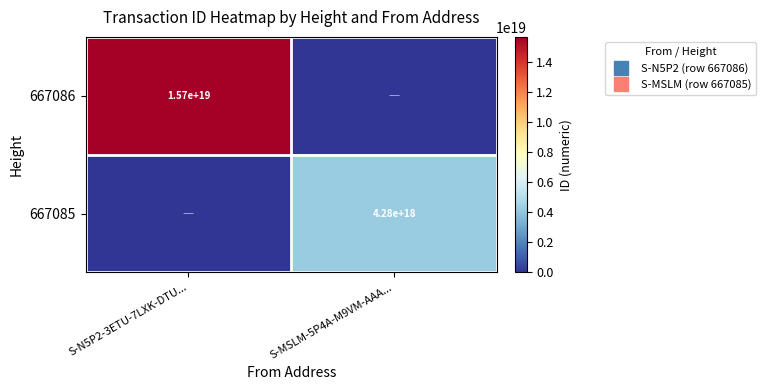

List the labels in order of 667085 value, largest first.

S-MSLM-5P4A-M9VM-AAA..., S-N5P2-3ETU-7LXK-DTU...